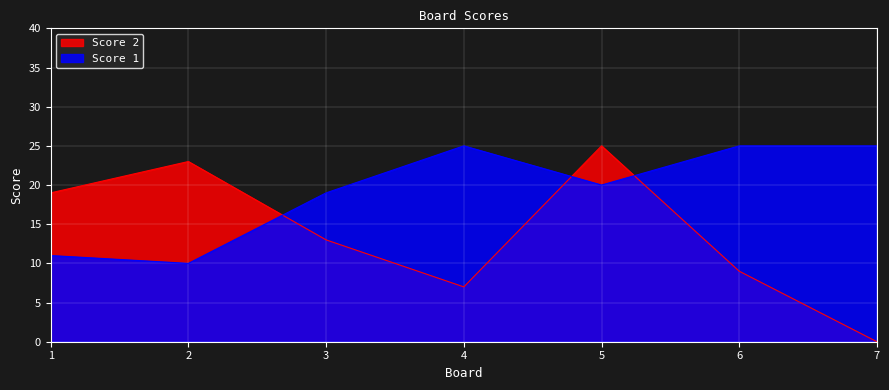

What is the total value across all series at 3?

32